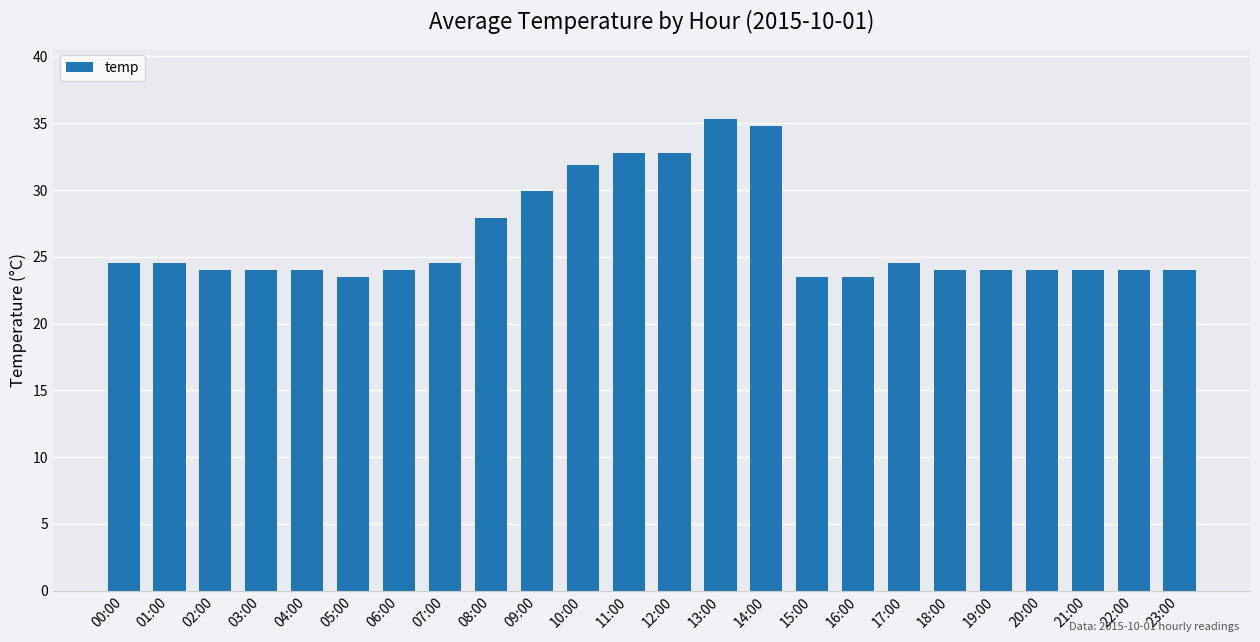

What is the maximum value shown in the chart?

35.3